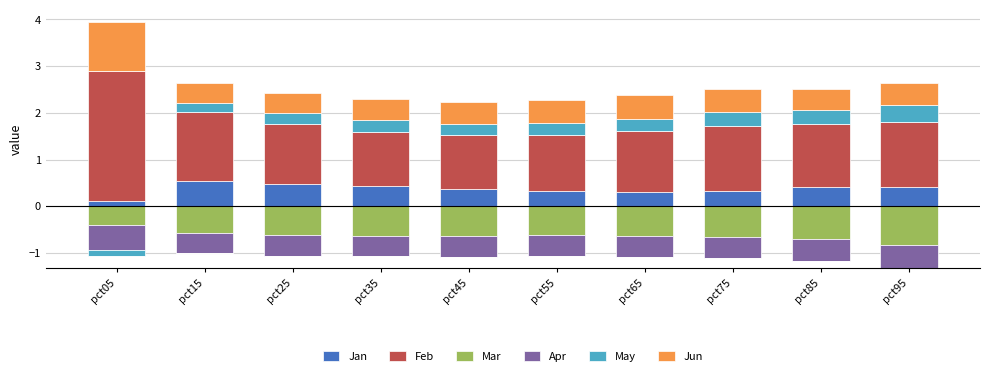

The May series shows 0.1 at pct65. True or false?

False